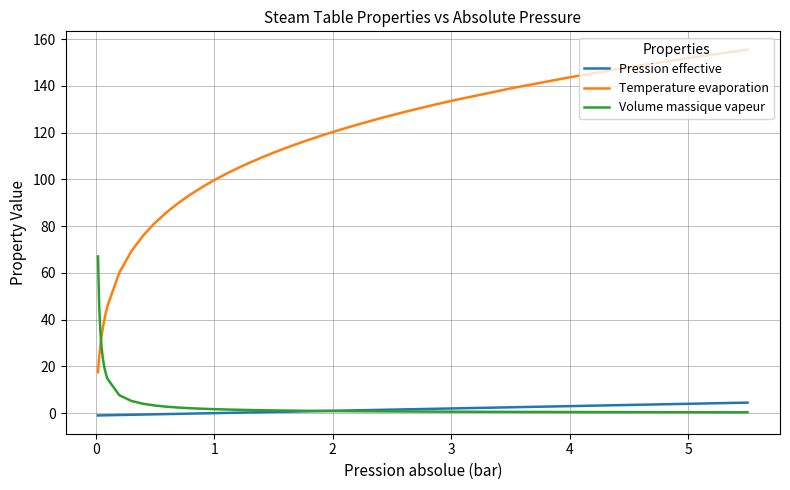

Which series has the largest total across all categories?

Temperature evaporation